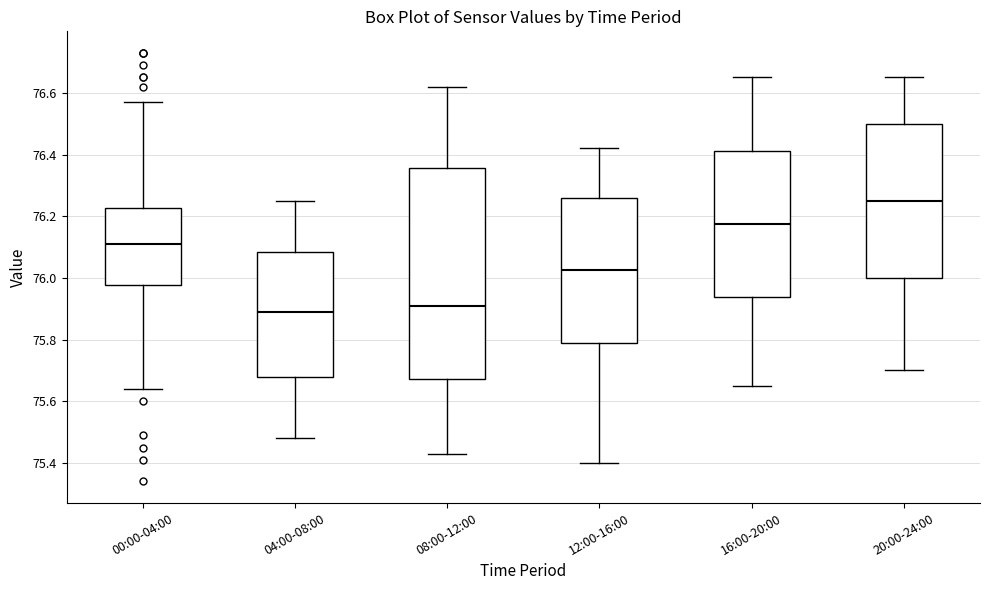

Which box has the highest median line?

20:00-24:00